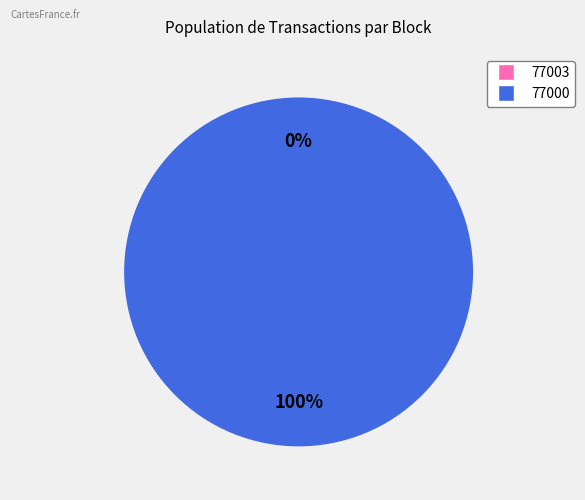

Does any single category account for the majority?

Yes